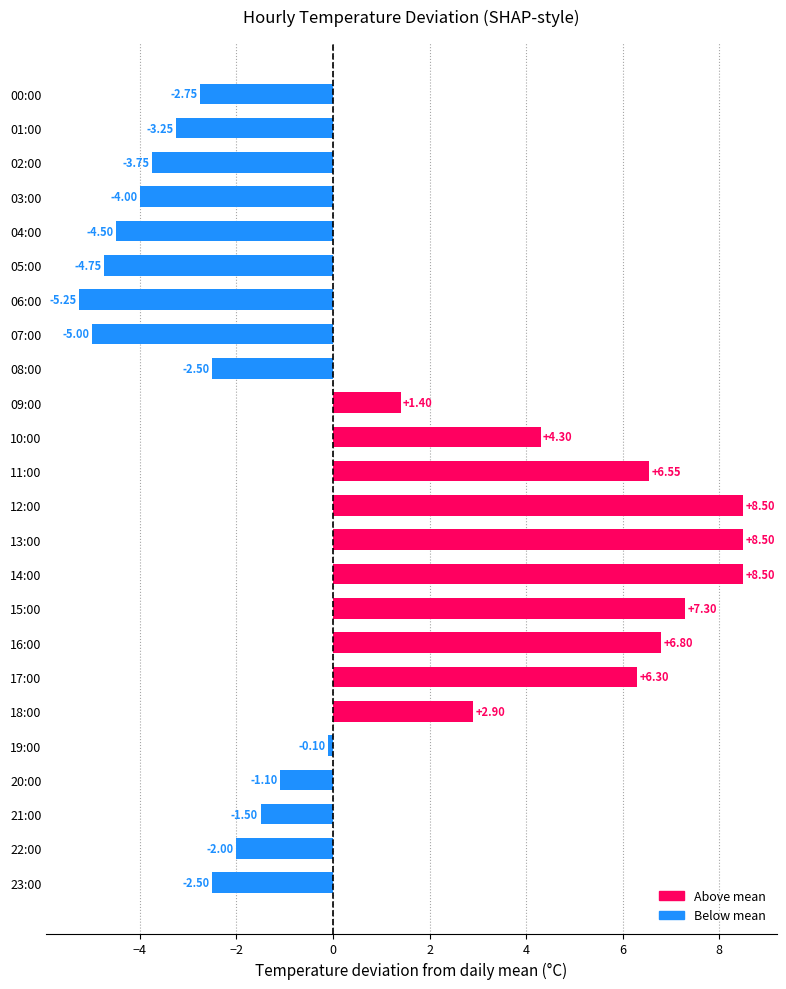

What is the difference between the values at 10:00 and 18:00?

1.4